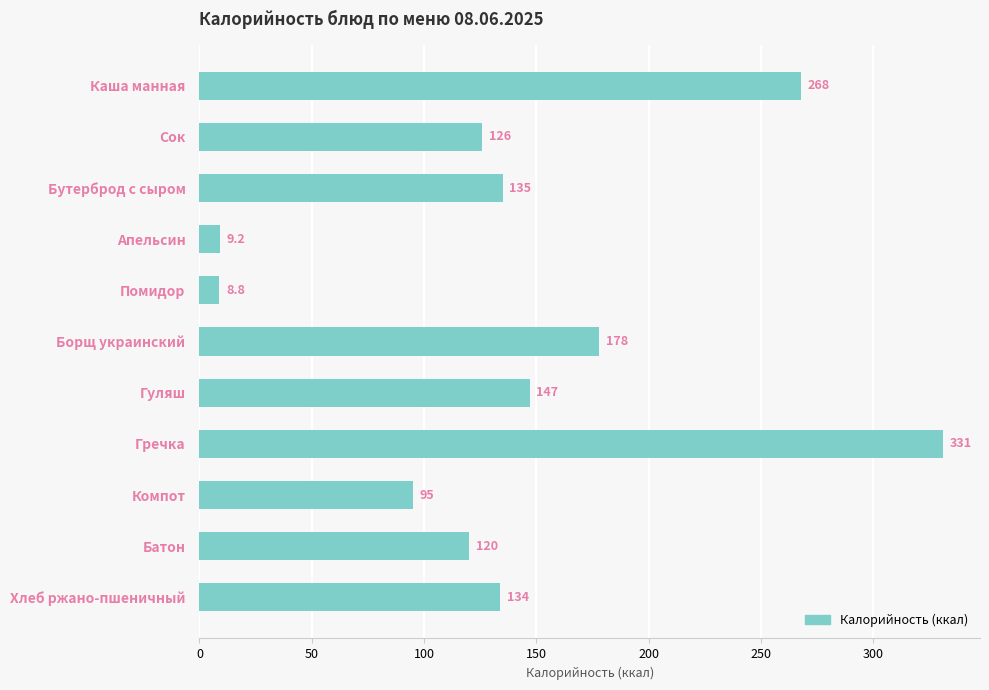

How many bars are there in total?

11